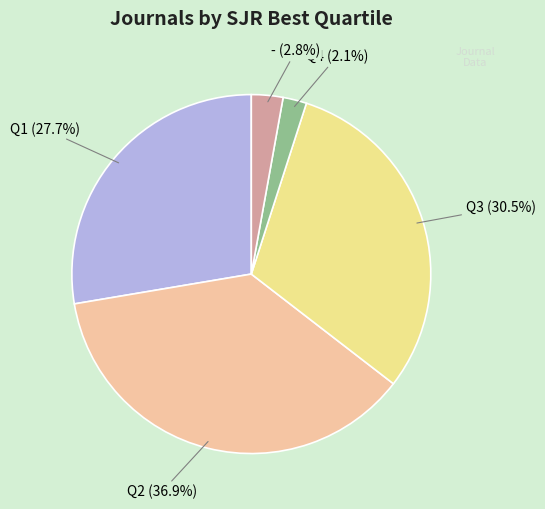

Is there any slice that represents more than half of the pie?

No